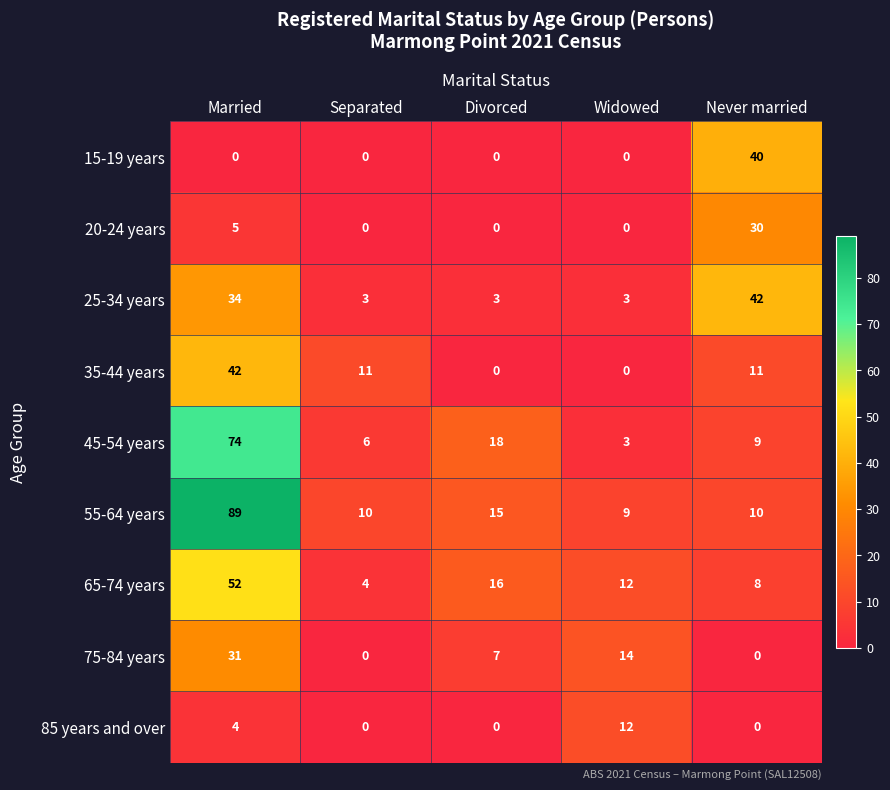

Which series has the widest spread of values?

55-64 years